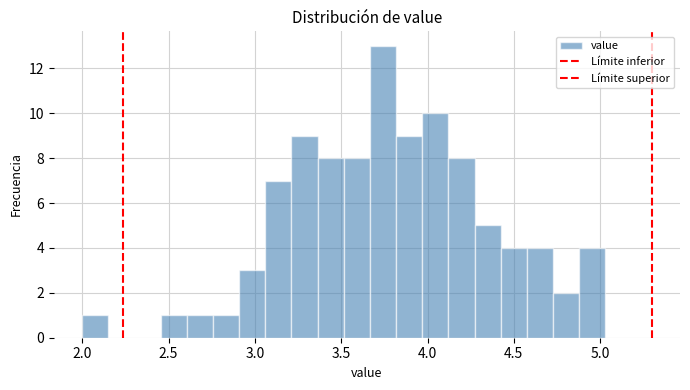

Read against the x-axis, roughly where is the centre of the tallest bar?

3.75